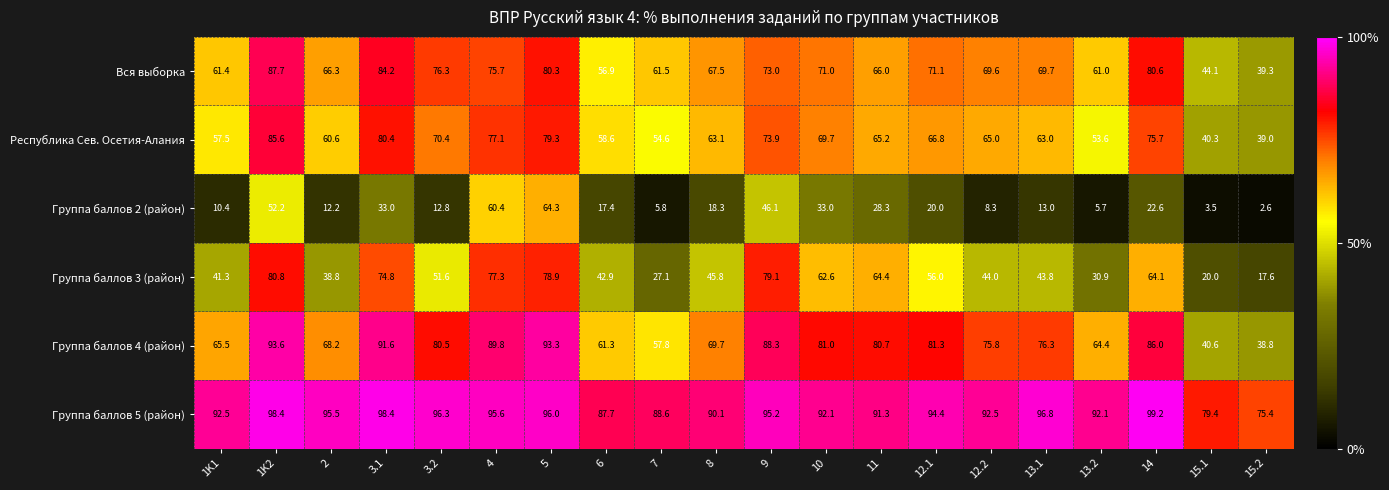

What is the sum of all Вся выборка values?

1363.2